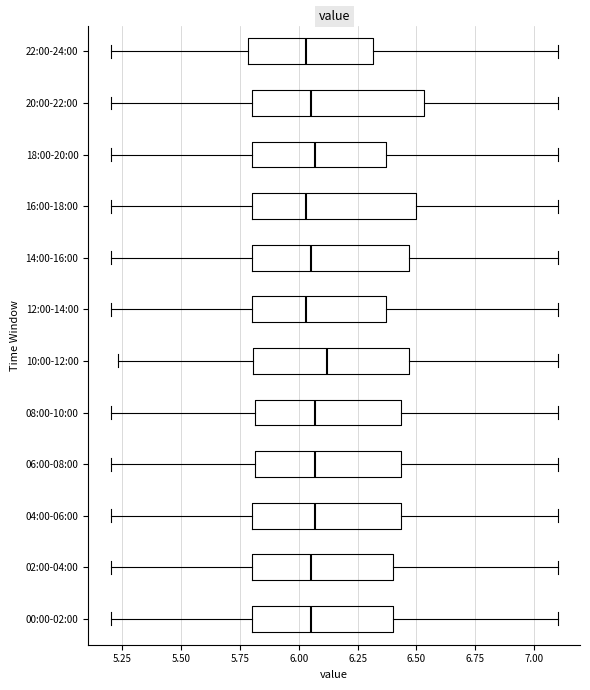

Where is the left edge of the box for 08:00-10:00 on the x-axis? The values are not printed on the chart, so give them approximately, as read against the axis.

5.80